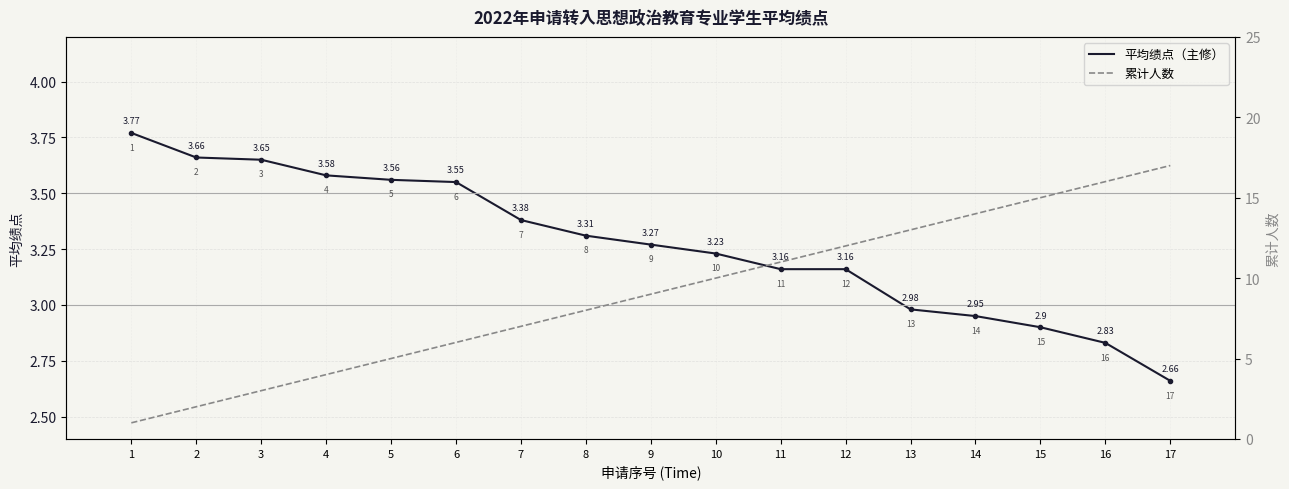

What is the sum of all 平均绩点（主修） values?

55.6